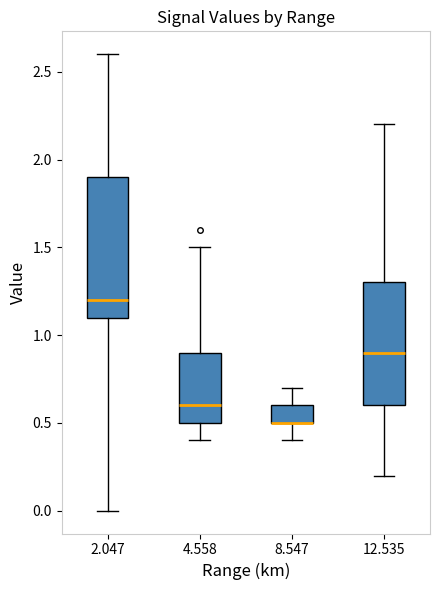

Reading left to right, read every box against the y-axis: the position of its median line, the range the box covers, and the ends of its whiskers. The values are not printed on the chart, so give them approximately, as read against the axis.

2.047: median 1.2, box 1.1 to 1.9, whiskers 0.0 to 2.6
4.558: median 0.6, box 0.5 to 0.9, whiskers 0.4 to 1.5
8.547: median 0.5 (drawn on the box's lower edge), box 0.5 to 0.6, whiskers 0.4 to 0.7
12.535: median 0.9, box 0.6 to 1.3, whiskers 0.2 to 2.2